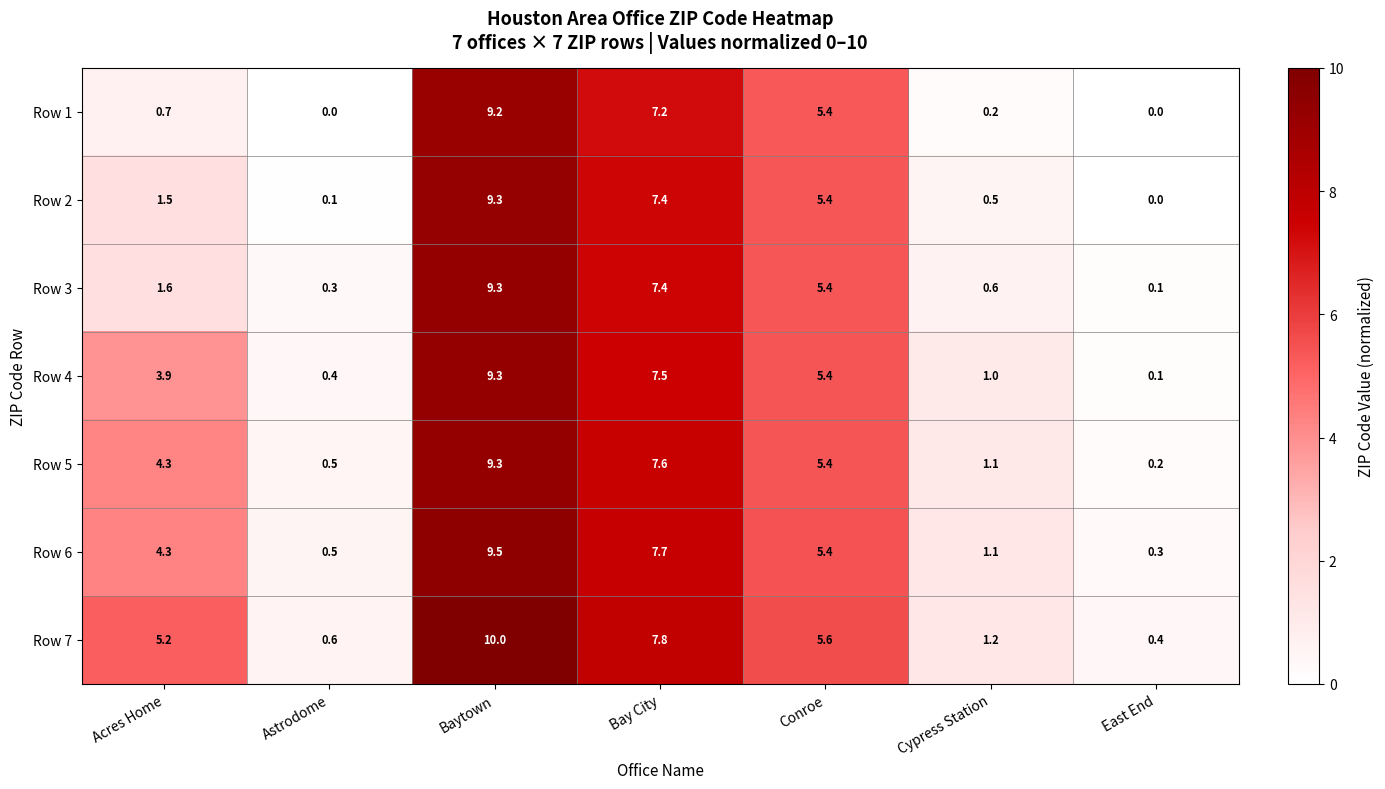

List the labels in order of Row 6 value, smallest first.

East End, Astrodome, Cypress Station, Acres Home, Conroe, Bay City, Baytown